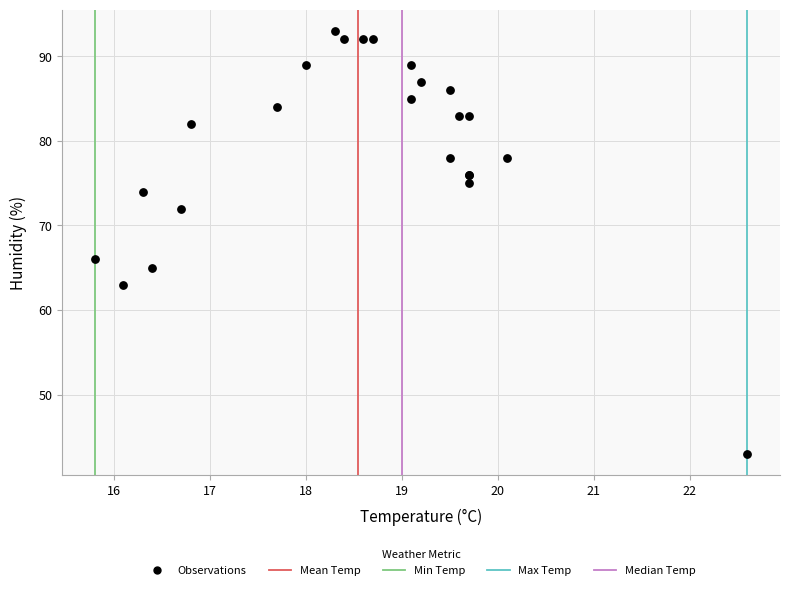

What Y value in the scatter plot is closest to 68?

66